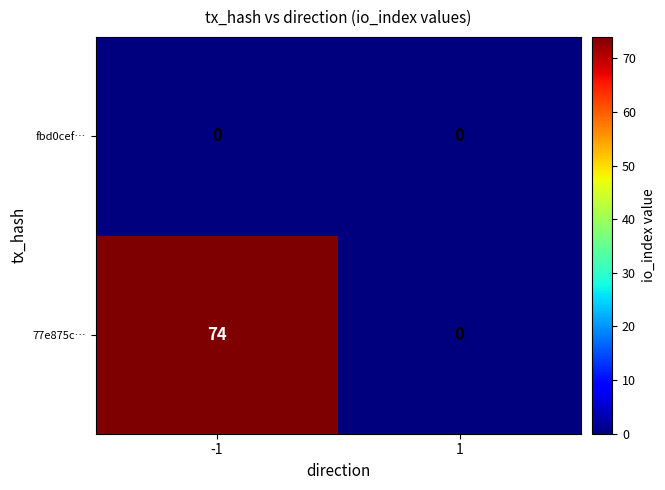

What is the average value of the 77e875c… series?

37